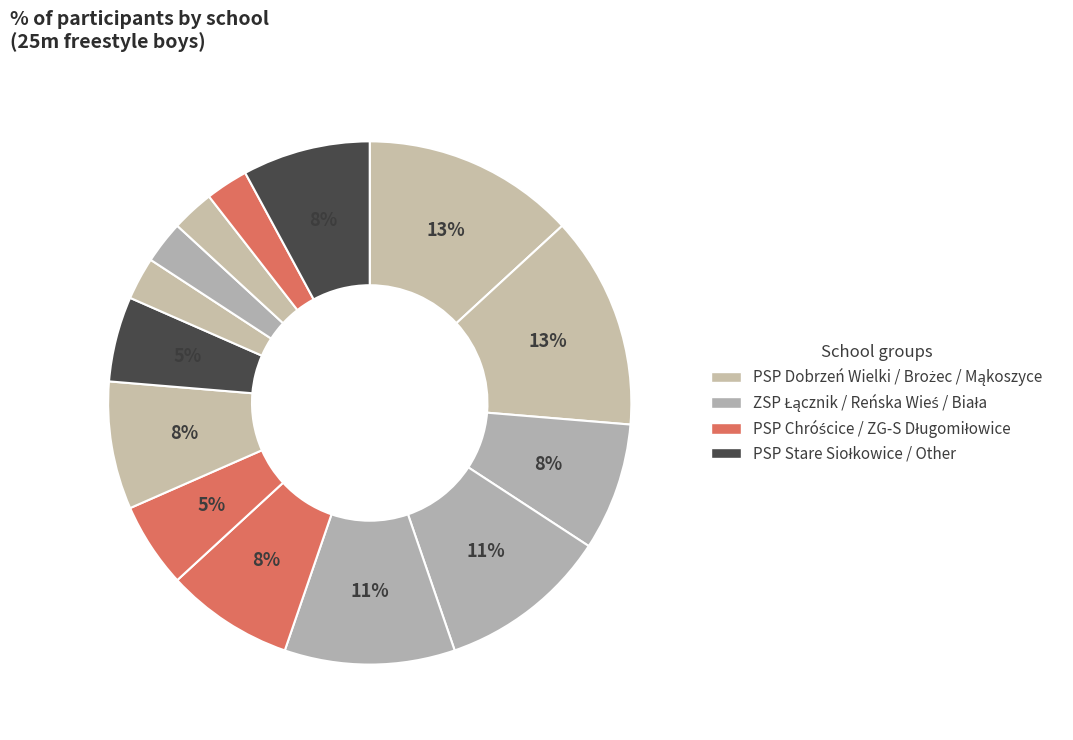

How many segments does this pie chart have?

14